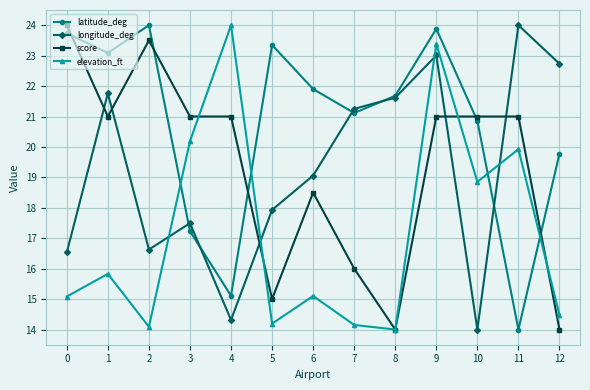

What is the highest value of the elevation_ft series?

24.0